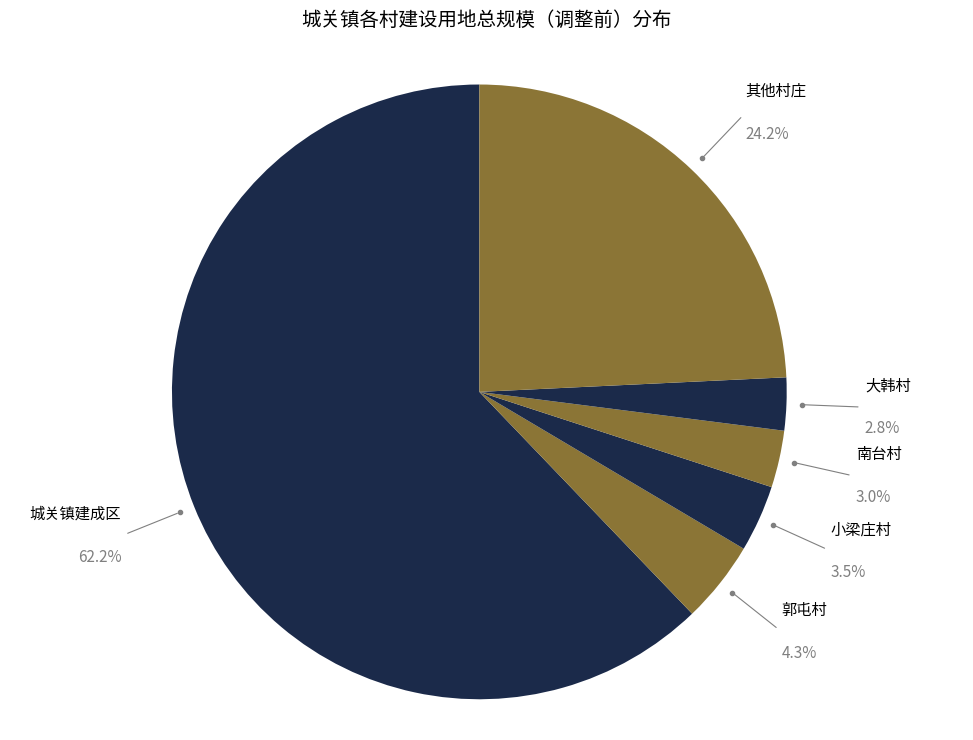

How many segments does this pie chart have?

6